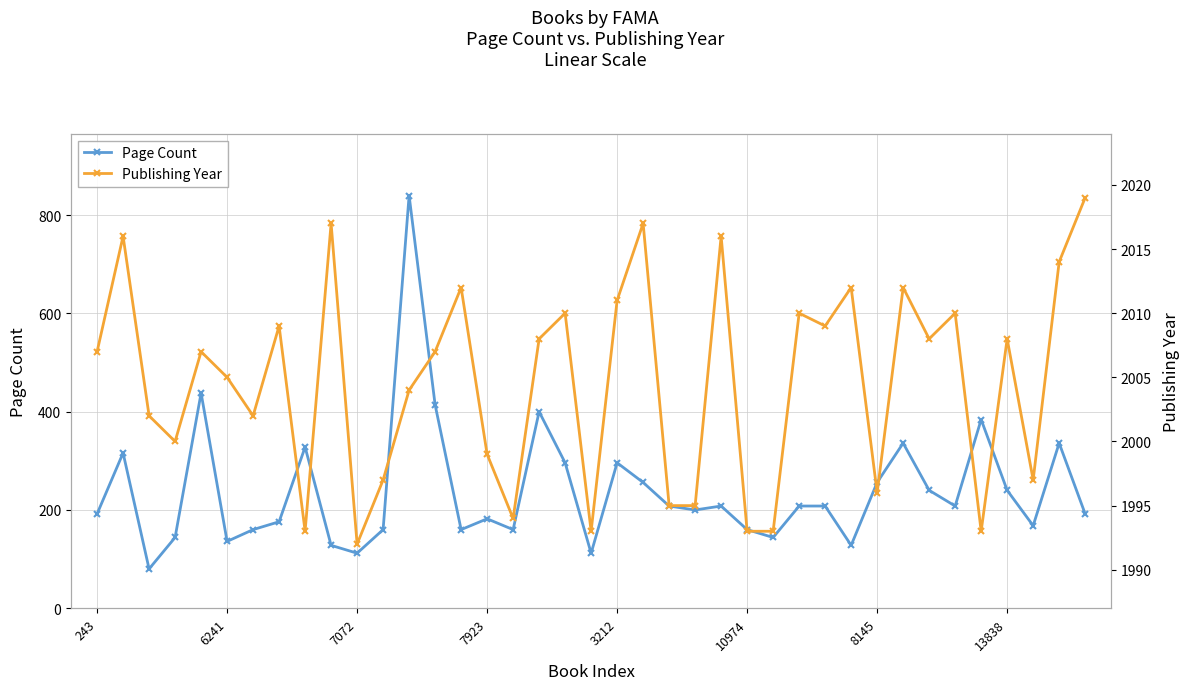

True or false: Page Count has more than 1 interior local peaks.

True